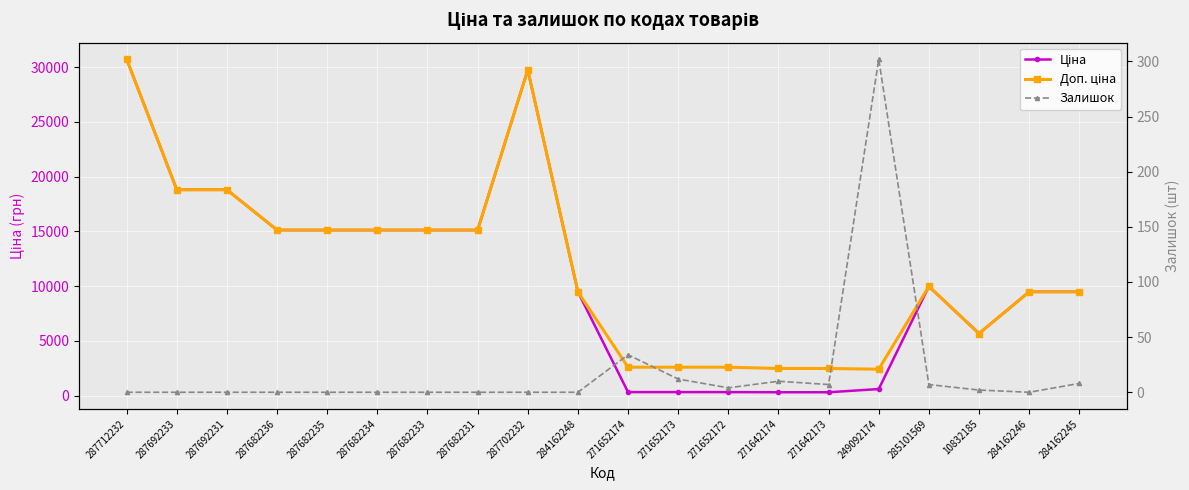

Reading right to left, transcribe all the data shown in this chart.

Ціна: 284162245=9480.1	284162246=9480.1	10832185=5673.8	285101569=9975.0	249092174=603.7	271642173=310.3	271642174=310.3	271652172=324.8	271652173=324.8	271652174=324.8	284162248=9480.1	287702232=29747.2	287682231=15120.0	287682233=15120.0	287682234=15120.0	287682235=15120.0	287682236=15120.0	287692231=18796.8	287692233=18796.8	287712232=30717.1
Доп. ціна: 284162245=9480.1	284162246=9480.1	10832185=5673.8	285101569=9975.0	249092174=2414.8	271642173=2482.4	271642174=2482.4	271652172=2598.3	271652173=2598.3	271652174=2598.3	284162248=9480.1	287702232=29747.2	287682231=15120.0	287682233=15120.0	287682234=15120.0	287682235=15120.0	287682236=15120.0	287692231=18796.8	287692233=18796.8	287712232=30717.1
Залишок: 284162245=8.0	284162246=0.0	10832185=2.0	285101569=7.0	249092174=302.0	271642173=7.0	271642174=10.0	271652172=4.0	271652173=12.0	271652174=34.0	284162248=0.0	287702232=0.0	287682231=0.0	287682233=0.0	287682234=0.0	287682235=0.0	287682236=0.0	287692231=0.0	287692233=0.0	287712232=0.0